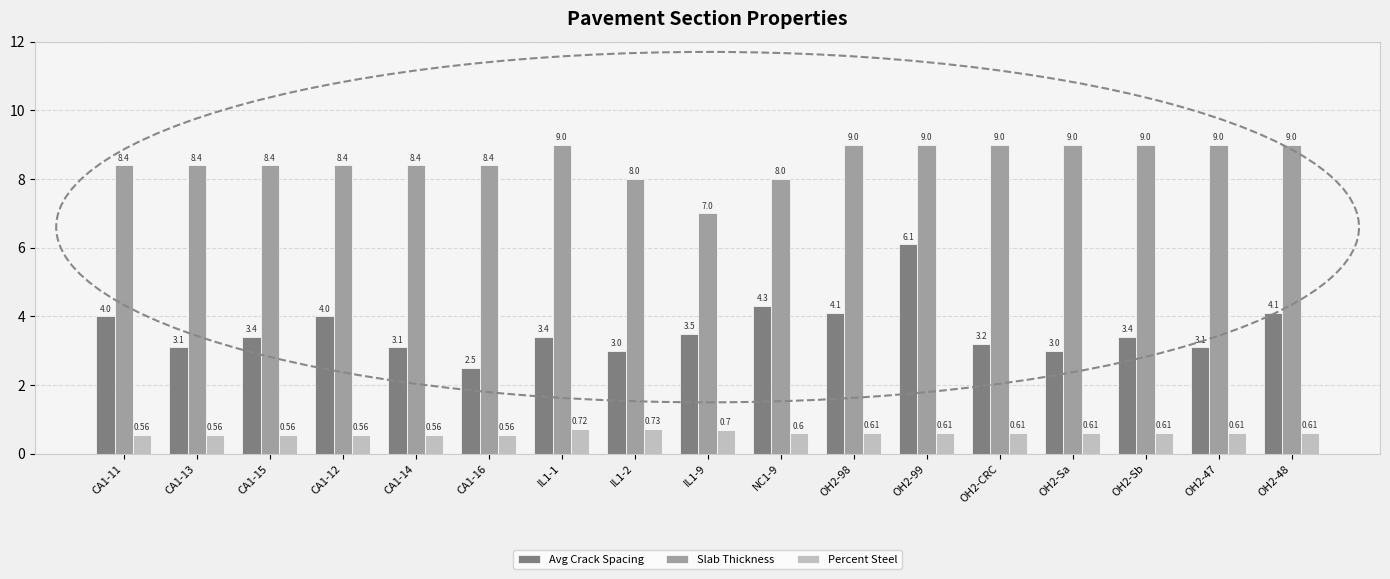

What is the maximum value for Avg Crack Spacing?

6.1